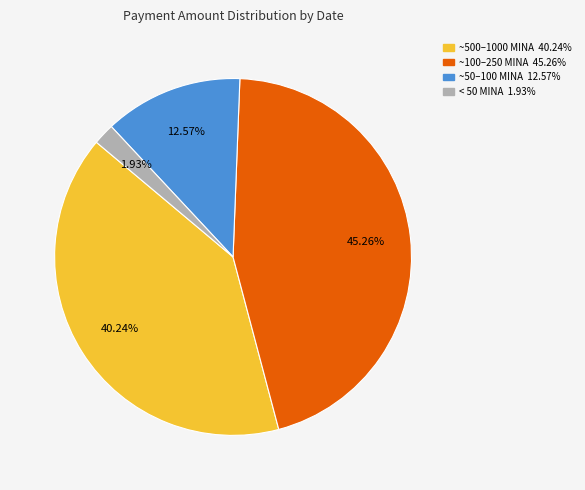

Does any single category account for the majority?

No